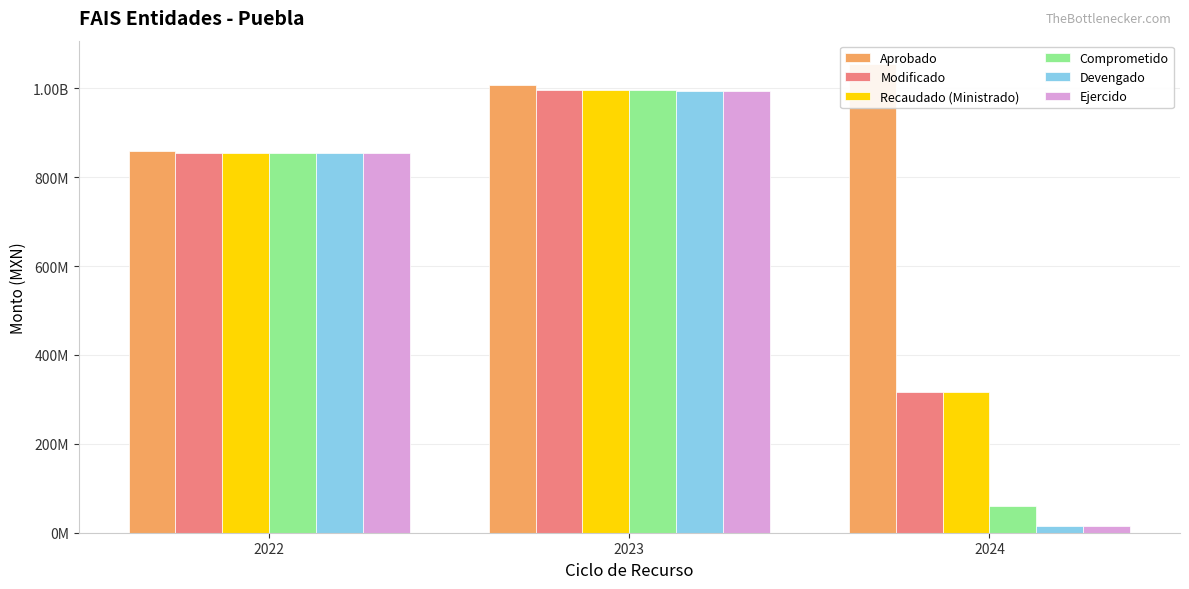

At 2024, list the series in order from smallest to largest.

Devengado, Ejercido, Comprometido, Modificado, Recaudado (Ministrado), Aprobado